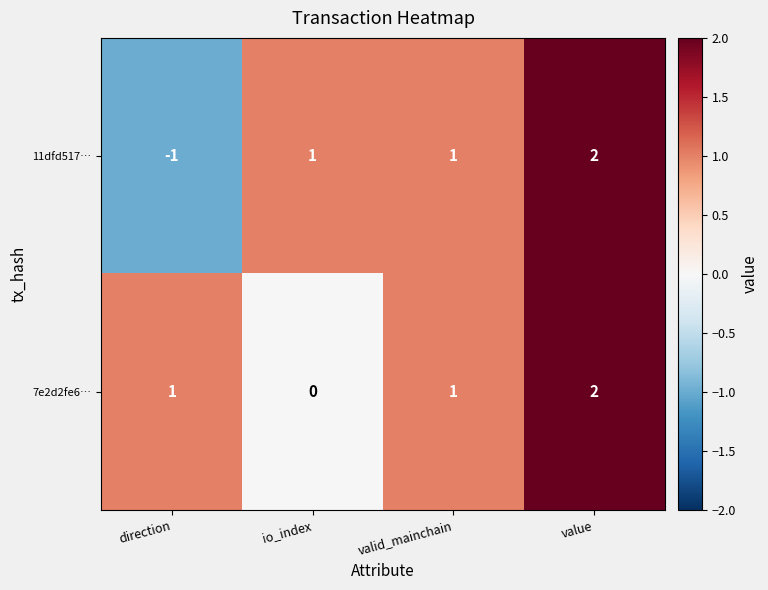

Reading right to left, list all the values displayed in this chart.

11dfd517…: 2	1	1	-1
7e2d2fe6…: 2	1	0	1